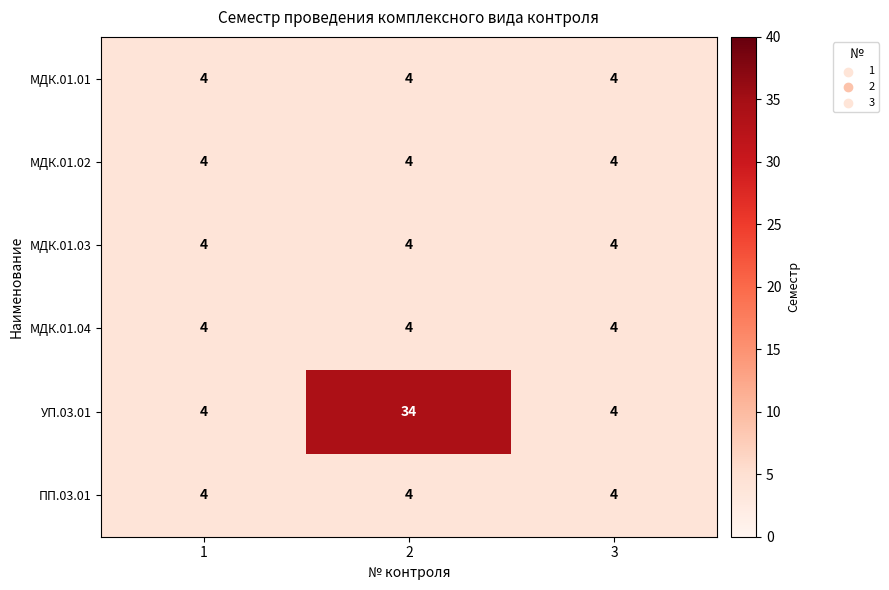

What is the smallest value displayed?

4